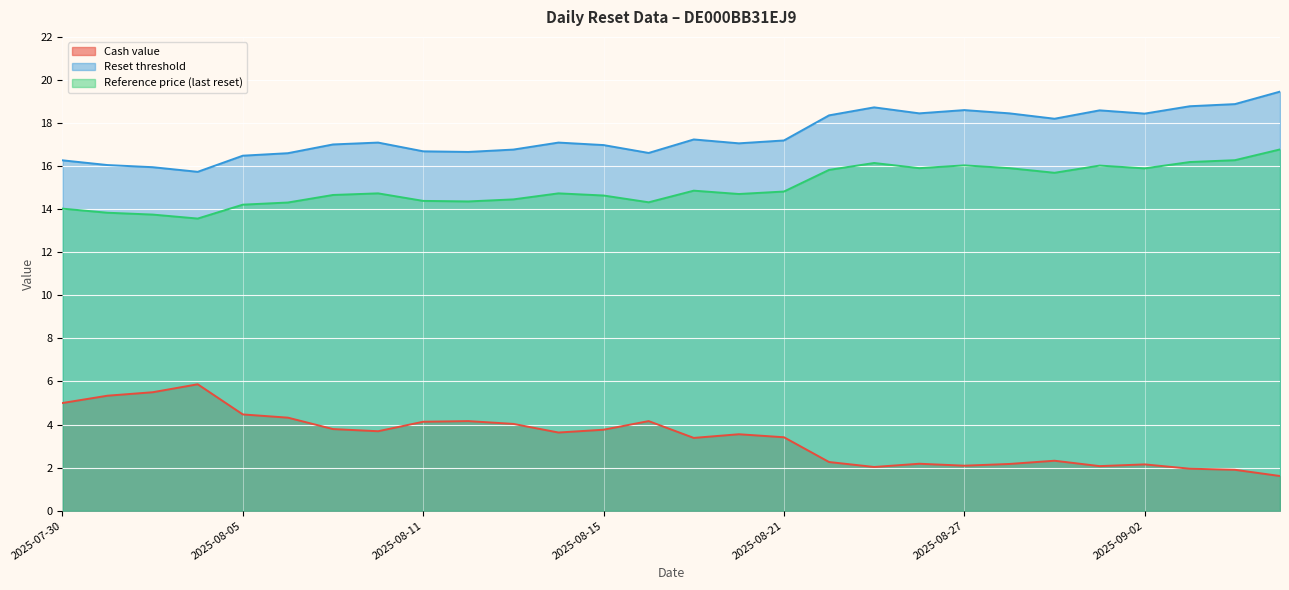

At which label does Reference price (last reset) reach its peak?

2025-09-05